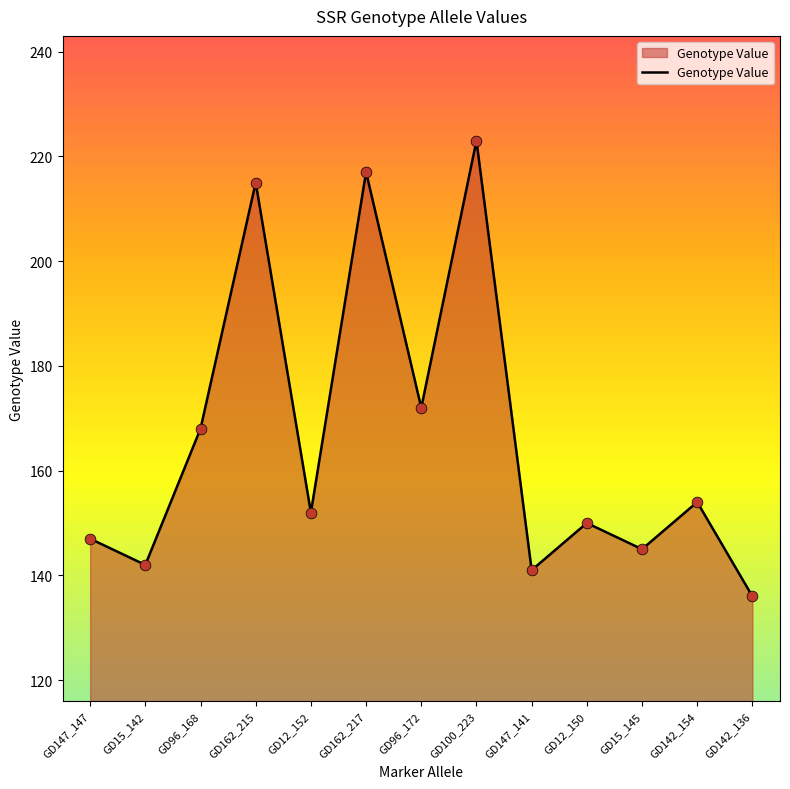

What is the change in value from GD100_223 to GD147_141?

-82